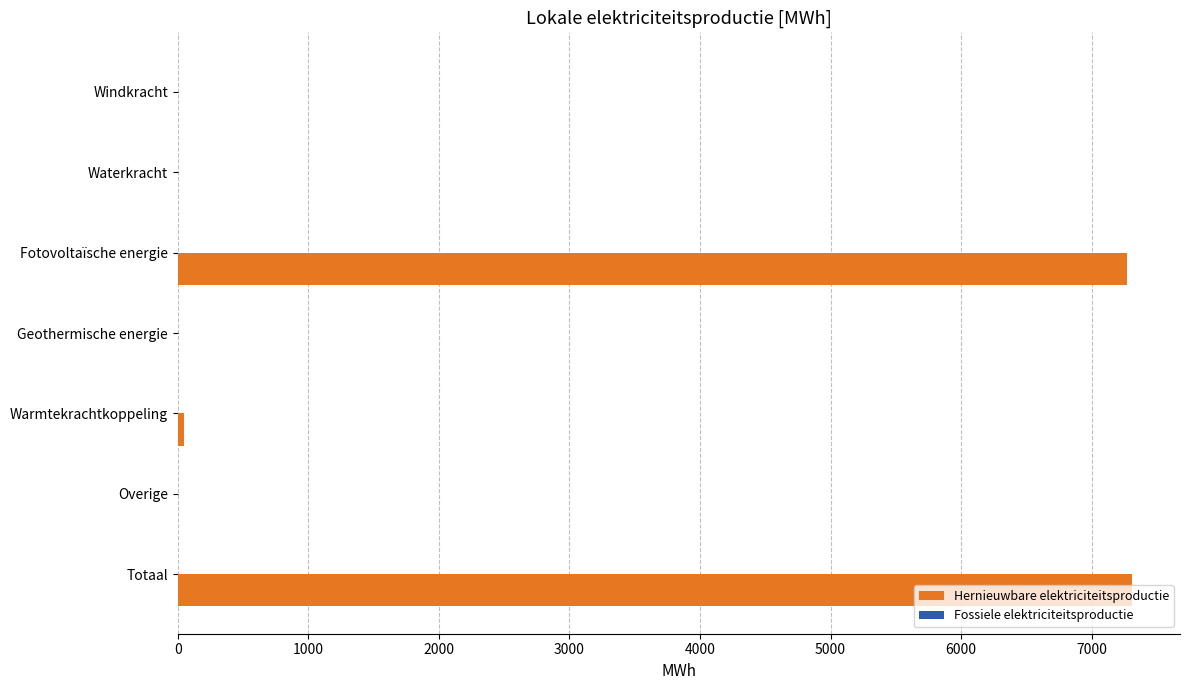

The chart shows a value of -3939.2 at Windkracht. True or false?

False